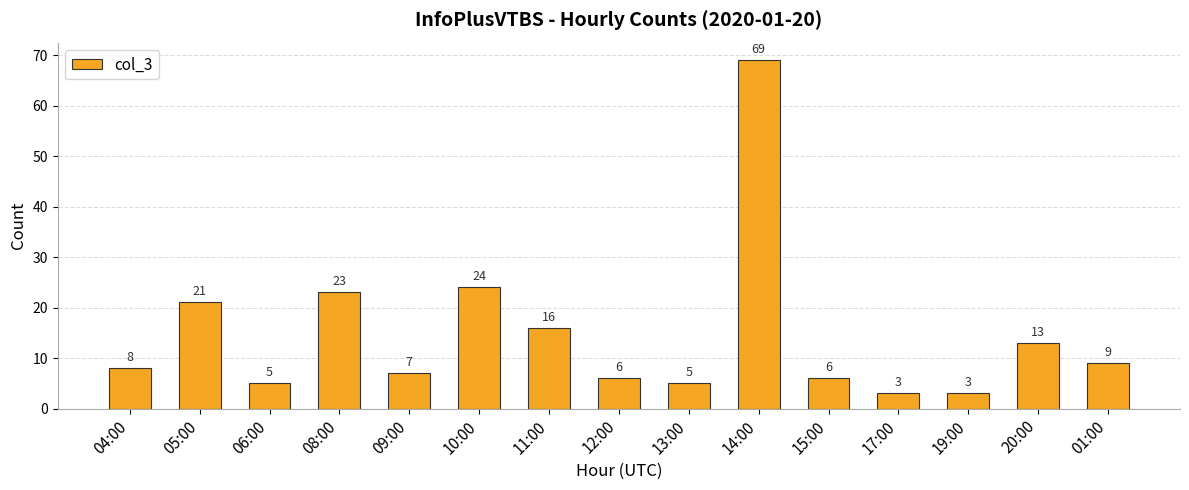

What position from the right is 05:00?

14